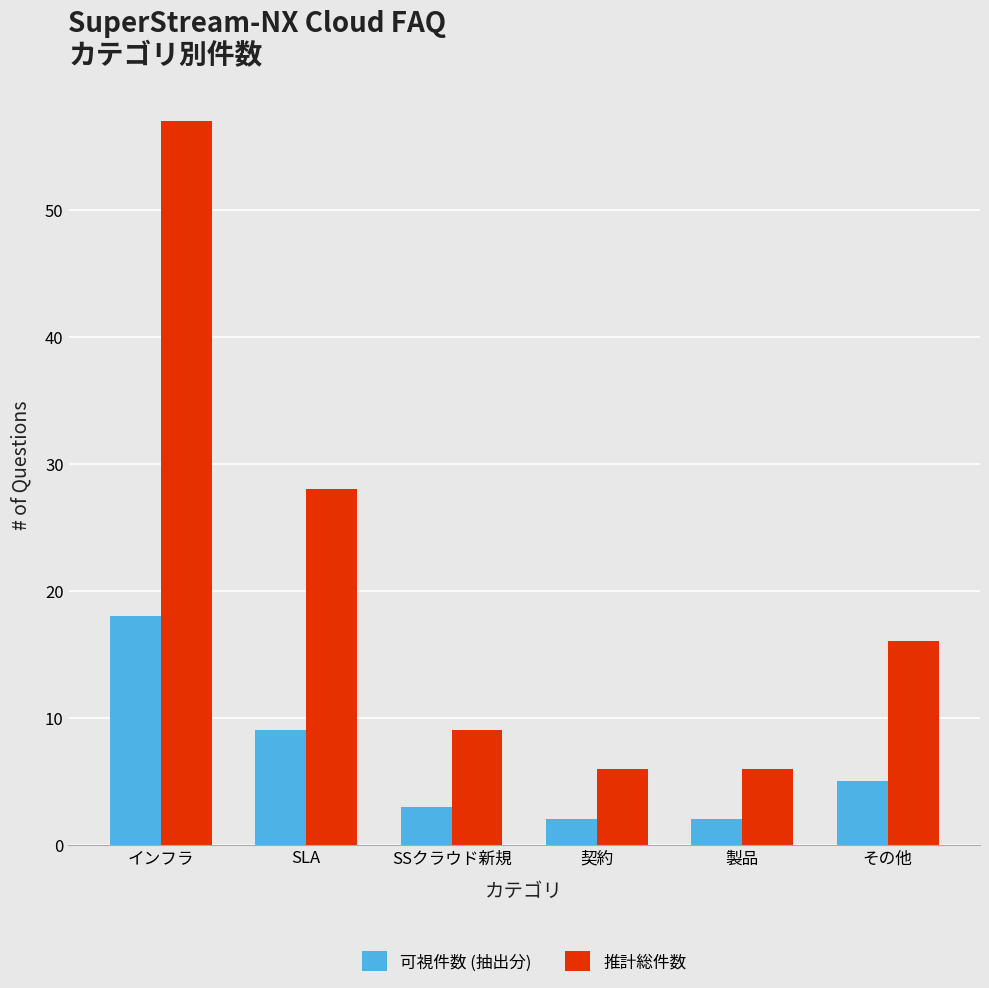

Rank the series by their average value, from highest to lowest.

推計総件数, 可視件数 (抽出分)